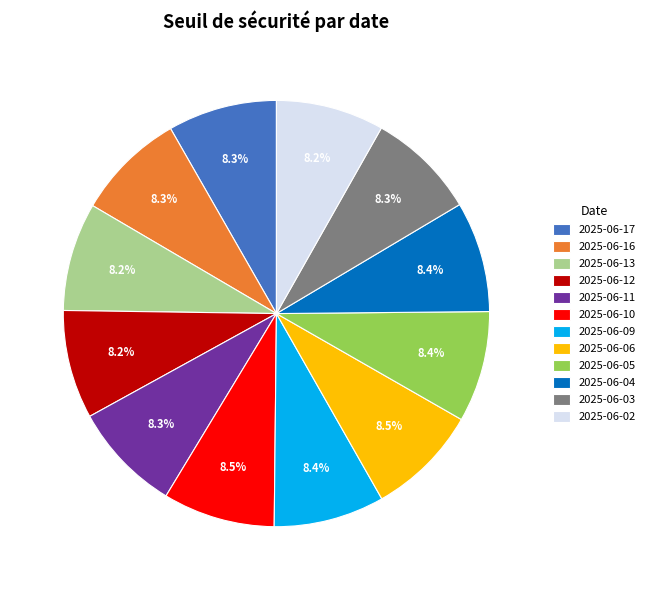

Is it true that 2025-06-11 is 14% of the pie?

False